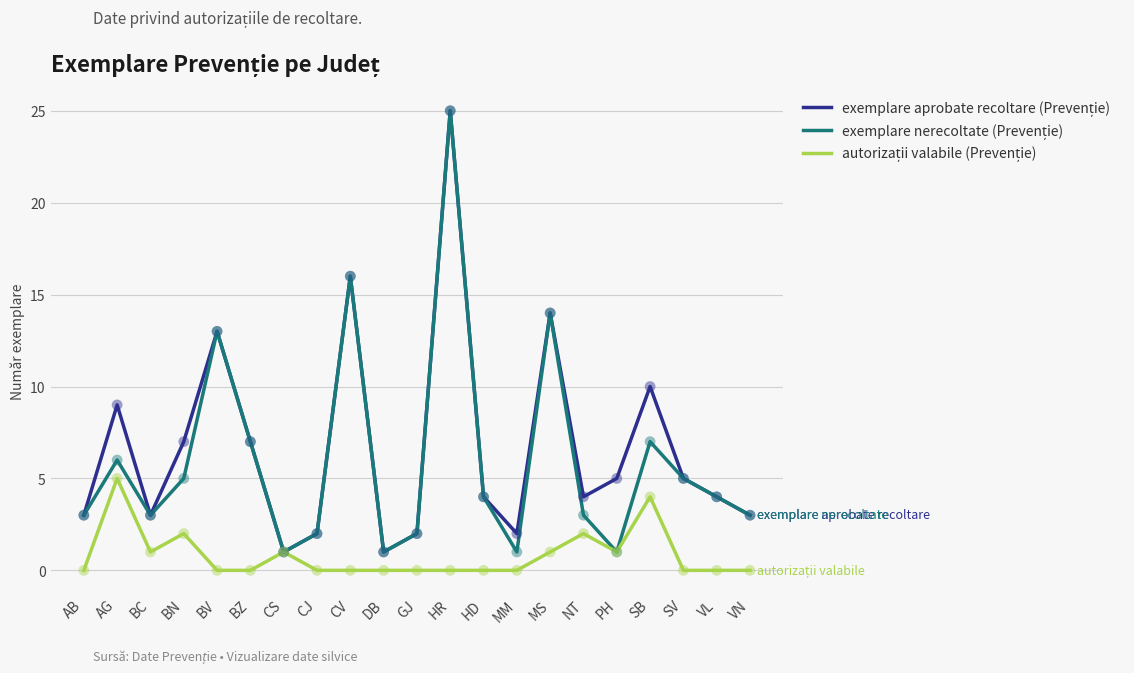

What is the total value across all series at VL?

8